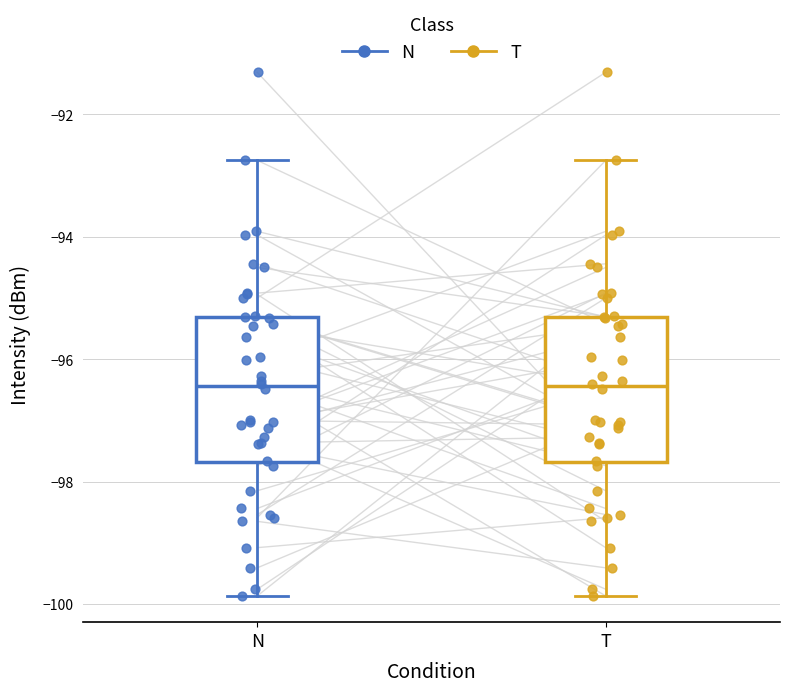

Reading left to right, read every box against the y-axis: the position of its median line, the range the box covers, and the ends of its whiskers. The values are not printed on the chart, so give them approximately, as read against the axis.

N: median -96.4, box -97.6 to -95.4, whiskers -99.8 to -92.8
T: median -96.4, box -97.6 to -95.4, whiskers -99.8 to -92.8